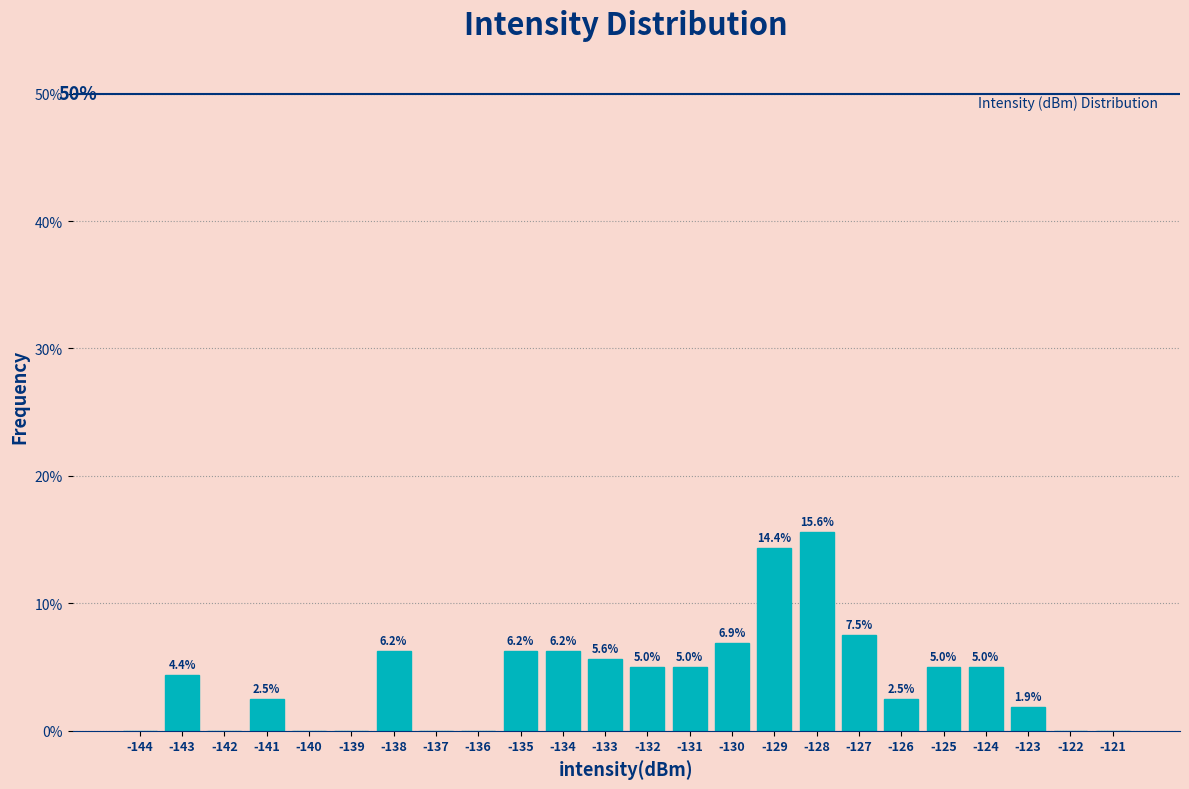

Between -128 and -132, which is larger?

-128